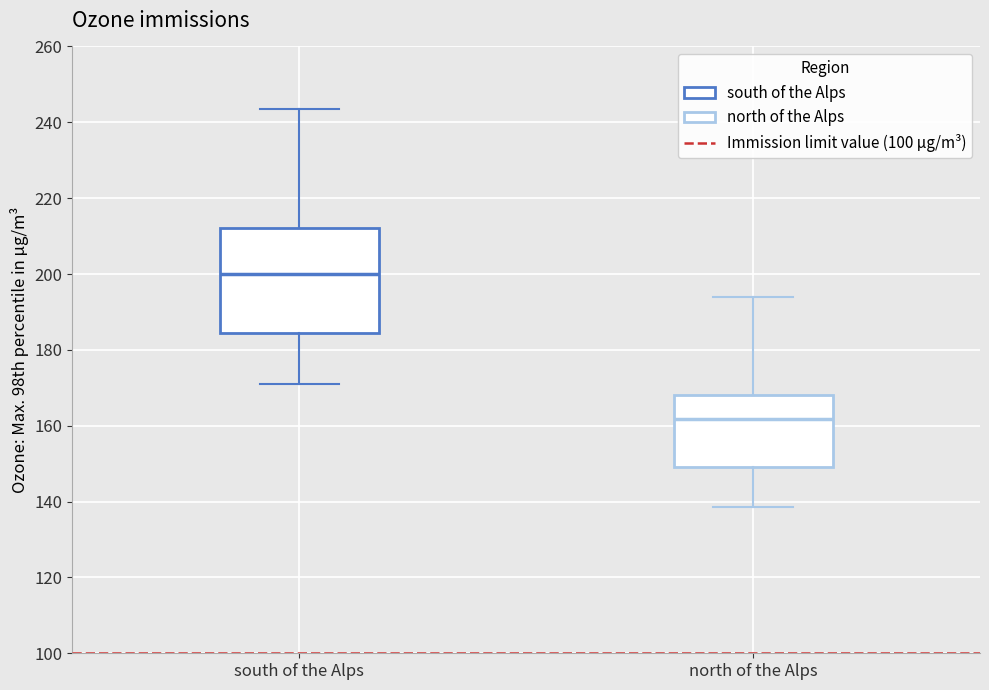

Reading left to right, read every box against the y-axis: the position of its median line, the range the box covers, and the ends of its whiskers. The values are not printed on the chart, so give them approximately, as read against the axis.

south of the Alps: median 200, box 184 to 212, whiskers 172 to 244
north of the Alps: median 162, box 150 to 168, whiskers 138 to 194